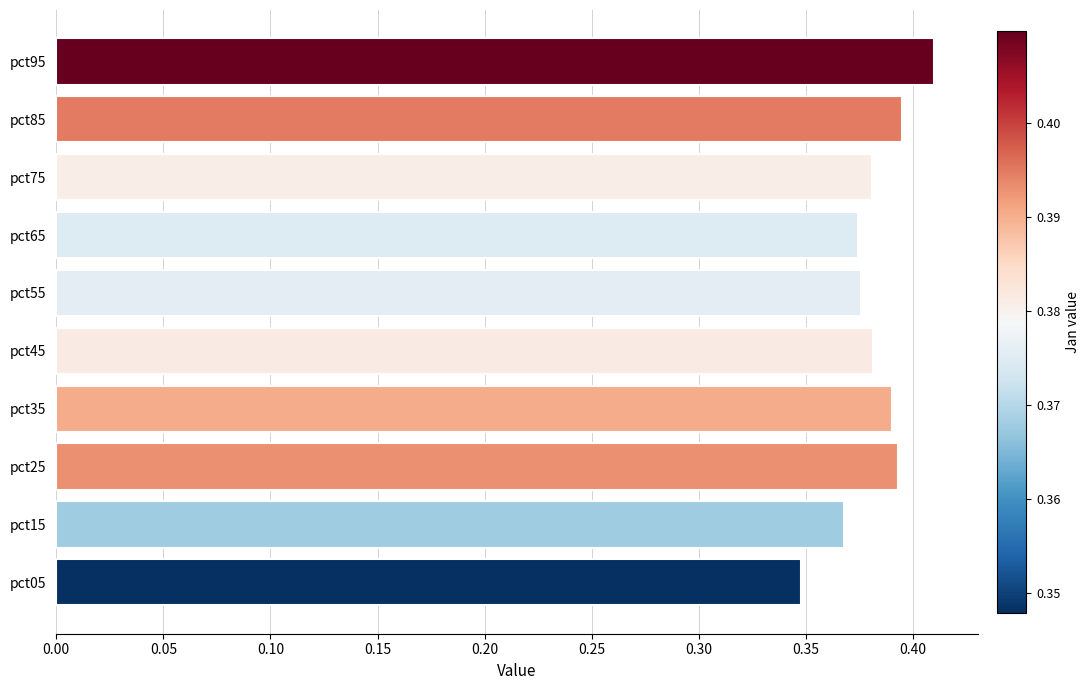

How many bars are there in total?

10